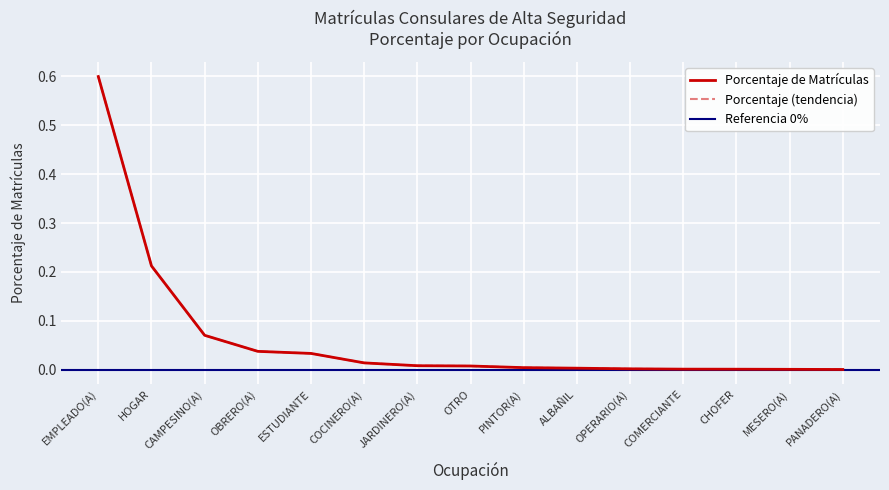

Which label corresponds to the largest value in the chart?

EMPLEADO(A)